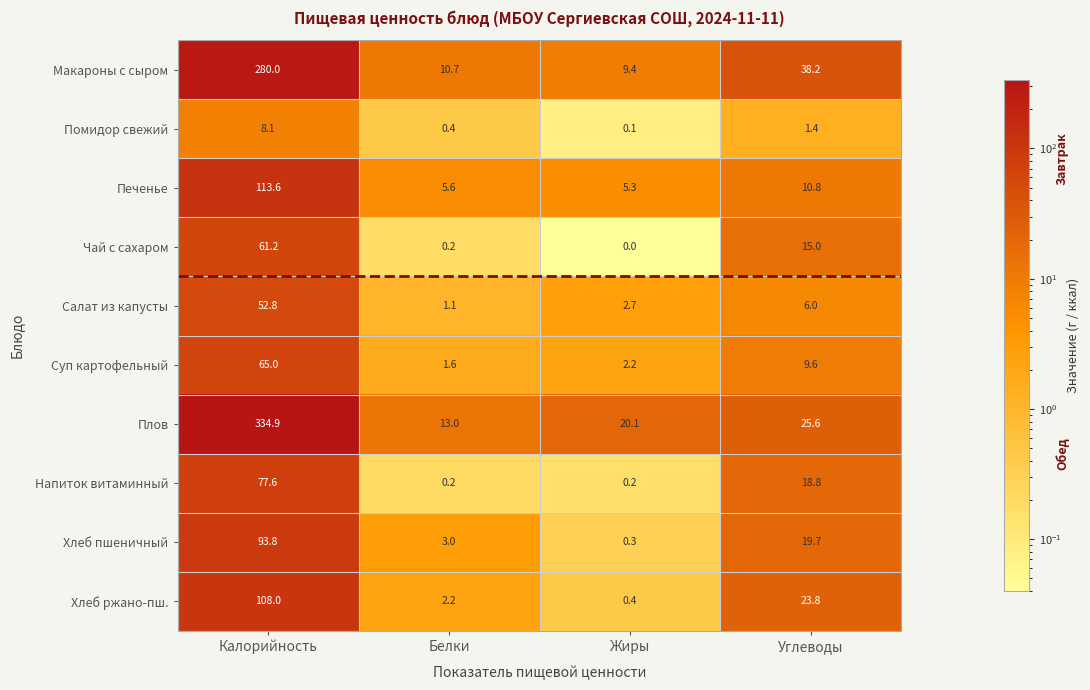

At which label does Плов first exceed 25?

Калорийность